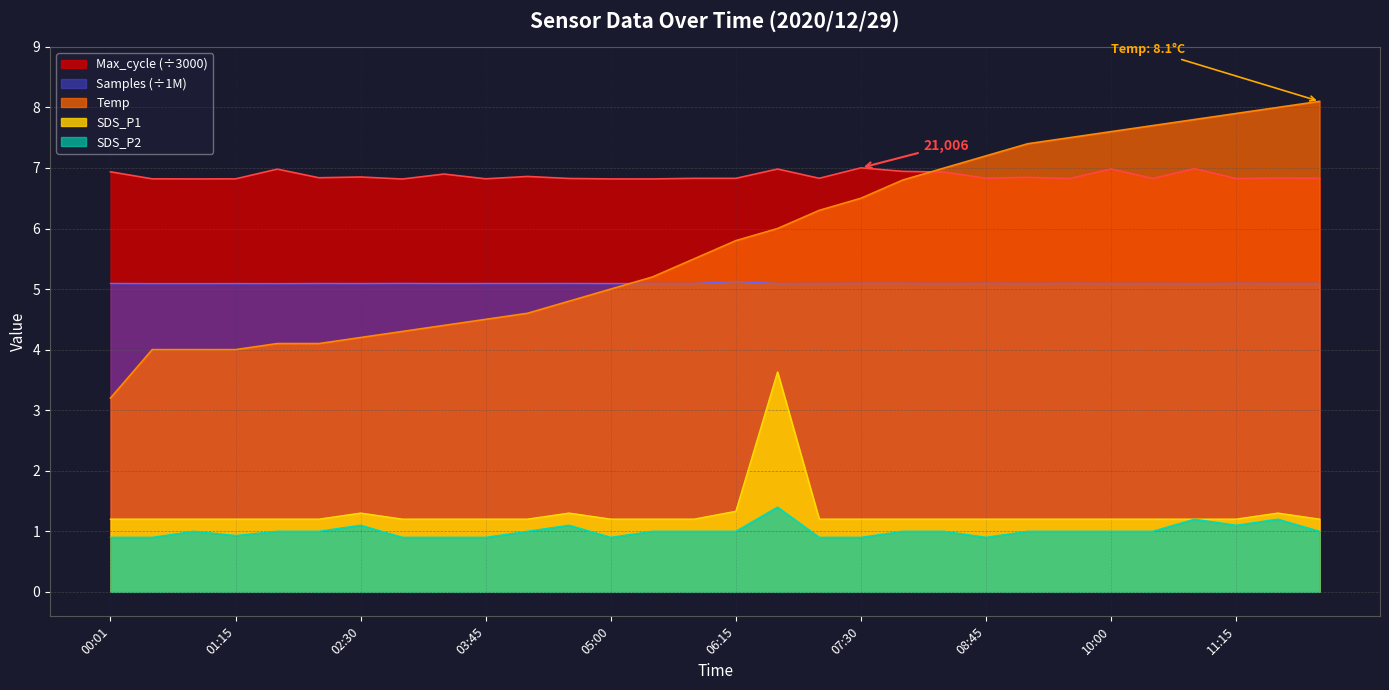

At which label does SDS_P2 reach its peak?

06:40